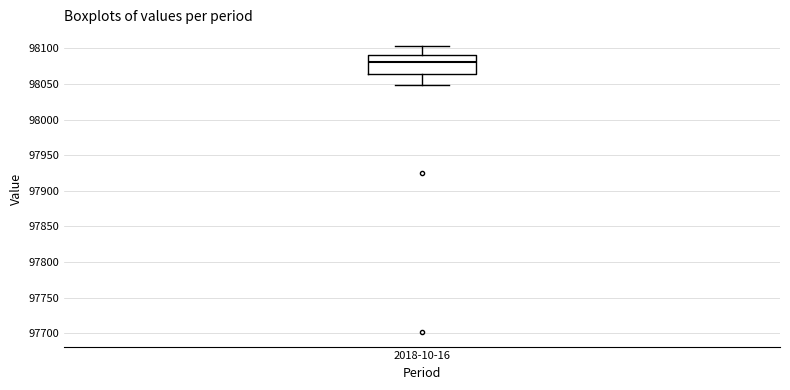

Where does the median line of the box for 2018-10-16 sit on the y-axis? The values are not printed on the chart, so give them approximately, as read against the axis.

98080